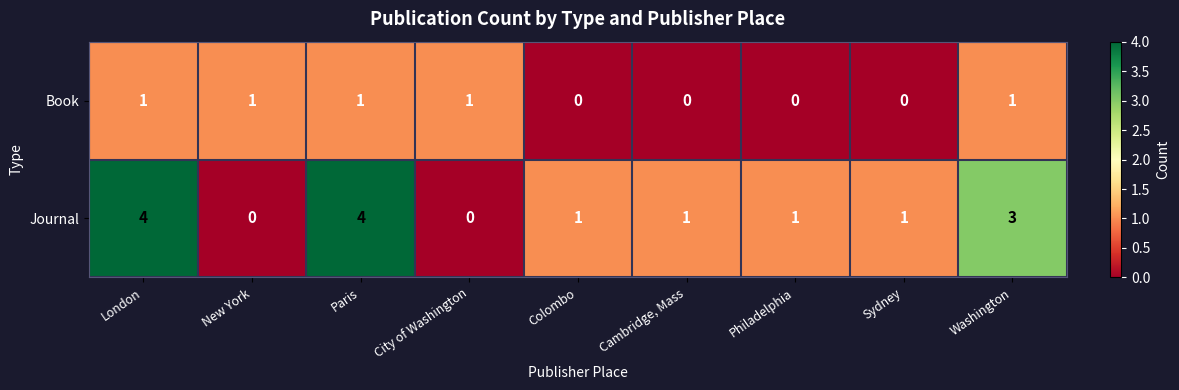

What is the sum of all Book values?

5